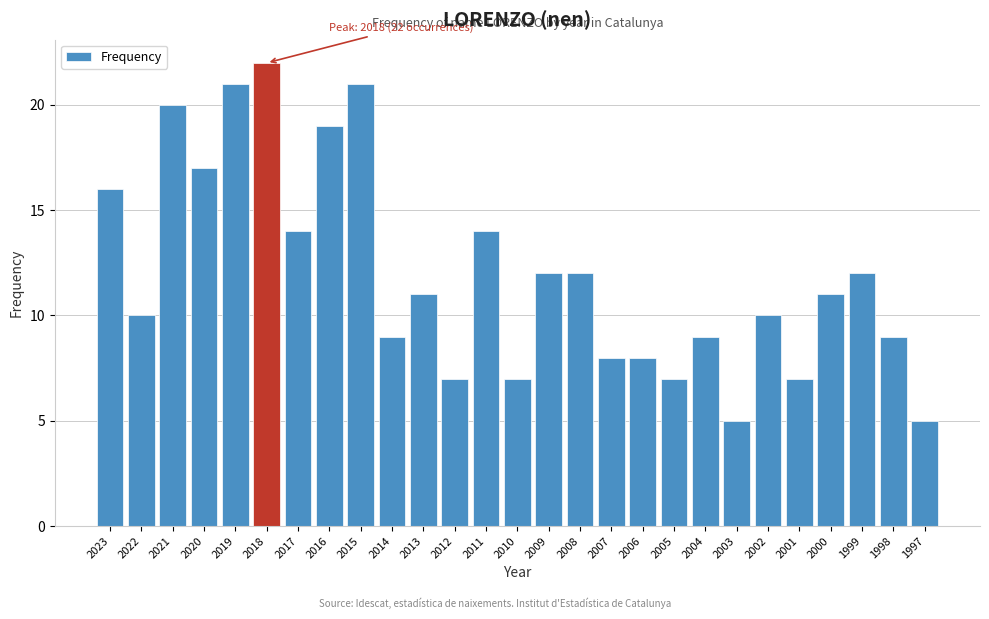

Reading left to right, transcribe all the data shown in this chart.

16	10	20	17	21	22	14	19	21	9	11	7	14	7	12	12	8	8	7	9	5	10	7	11	12	9	5